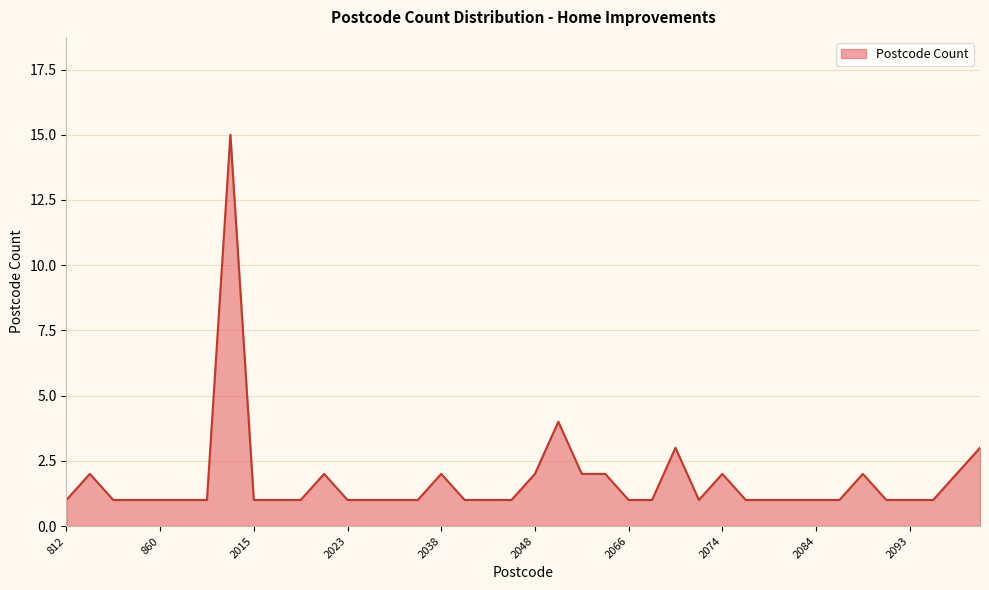

What is the maximum value shown in the chart?

15